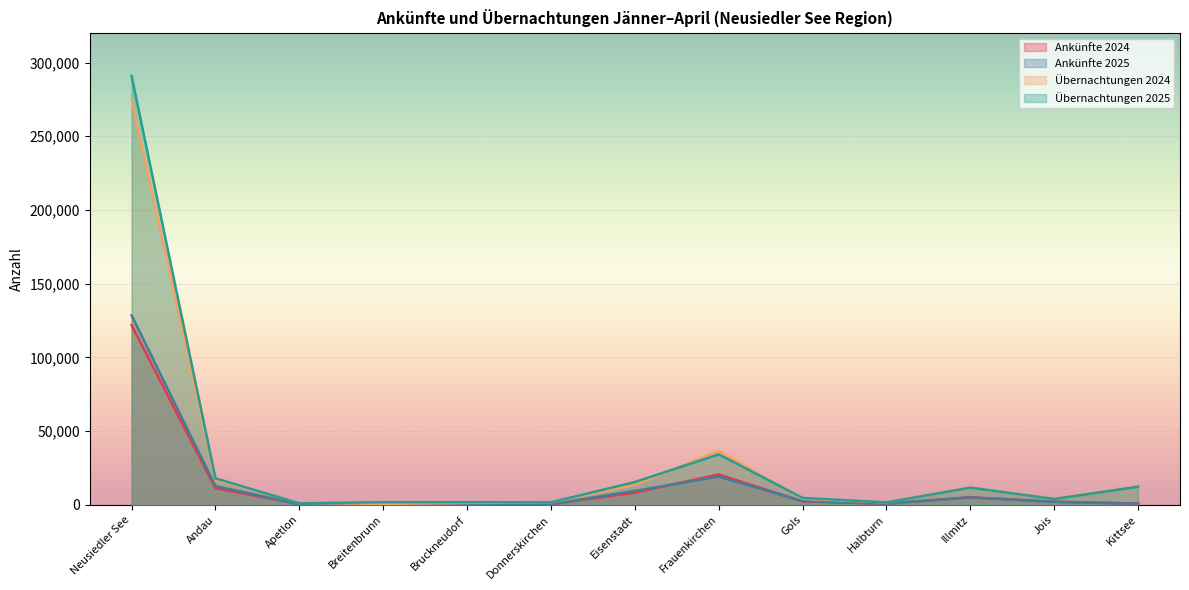

Which series has the largest total across all categories?

Übernachtungen 2025